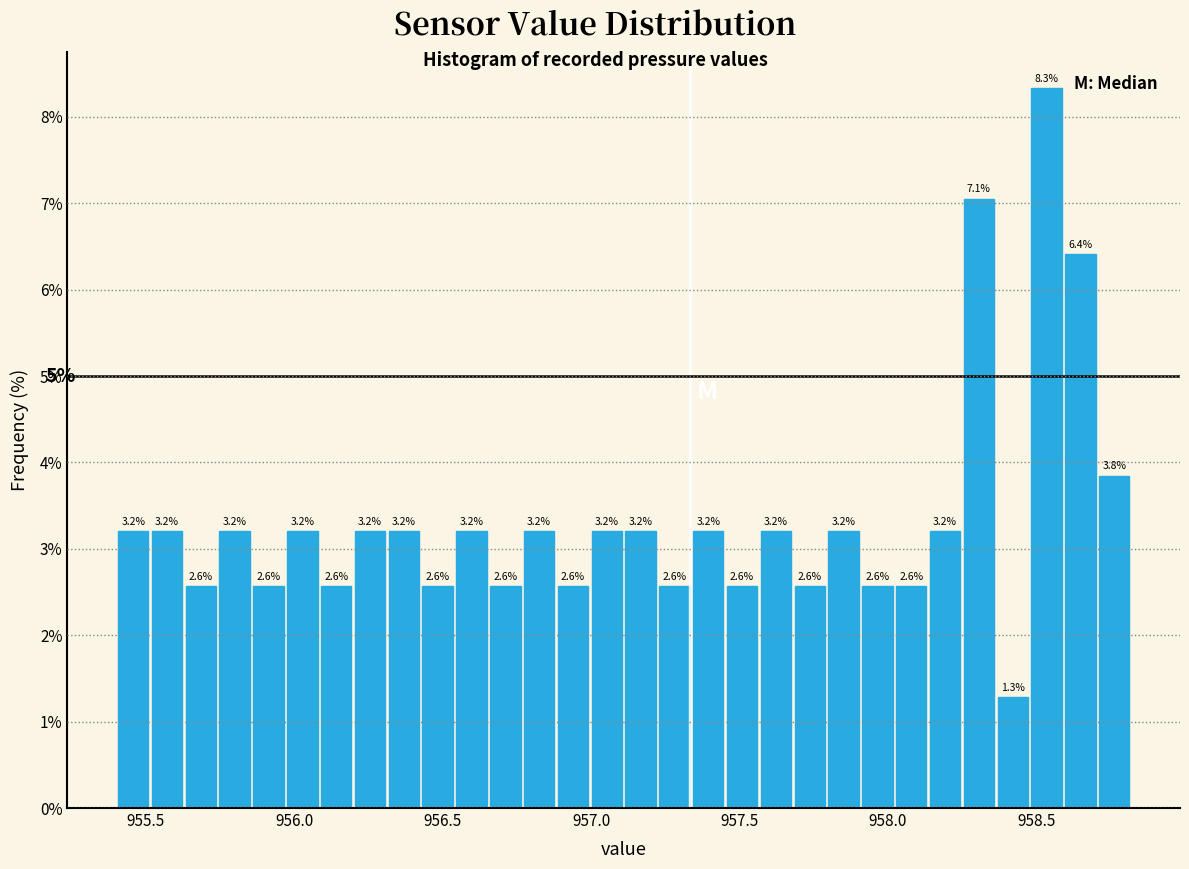

Around what value on the x-axis is the tallest bar? Give the approximate position of its centre, as read against the axis.

958.55